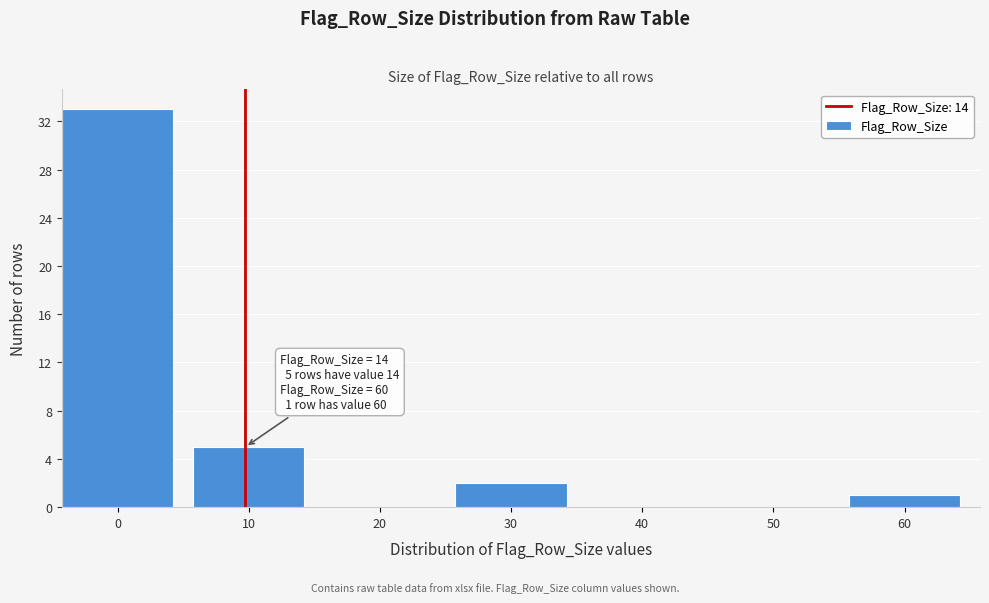

Reading left to right, what are all the values shown in this chart?

0=33	10=5	20=0	30=2	40=0	50=0	60=1